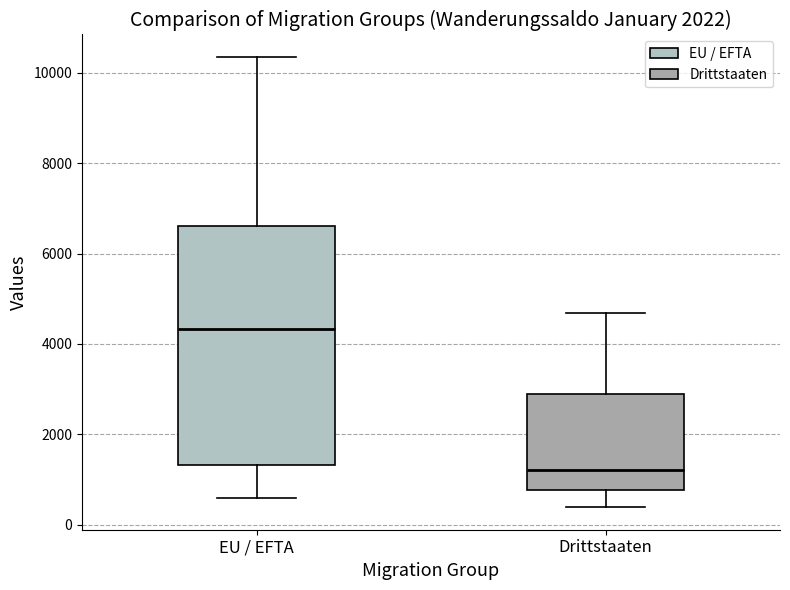

Which box is the tallest, from its lower edge to its upper edge?

EU / EFTA